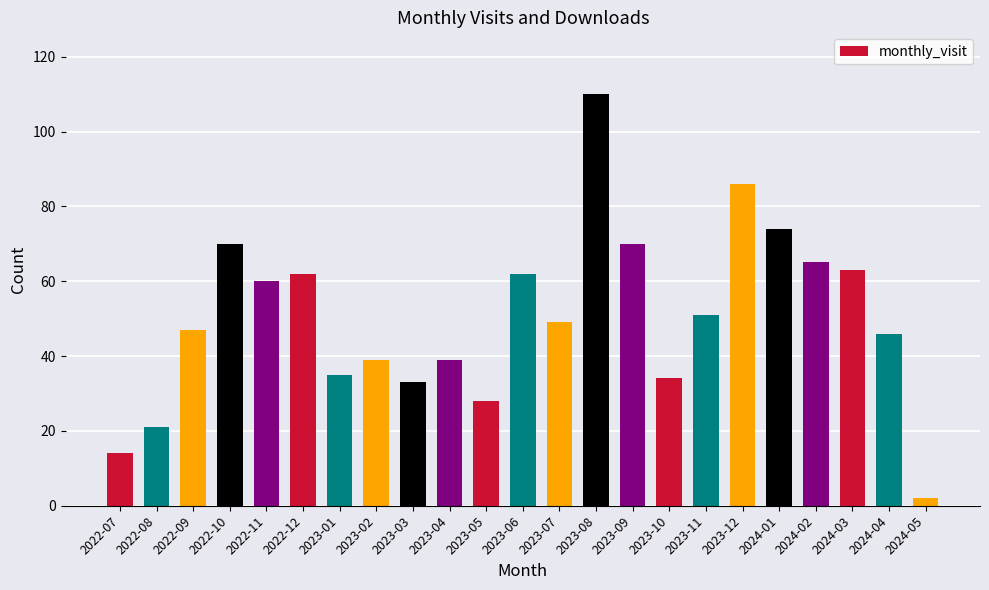

What position from the left is 2023-01?

7